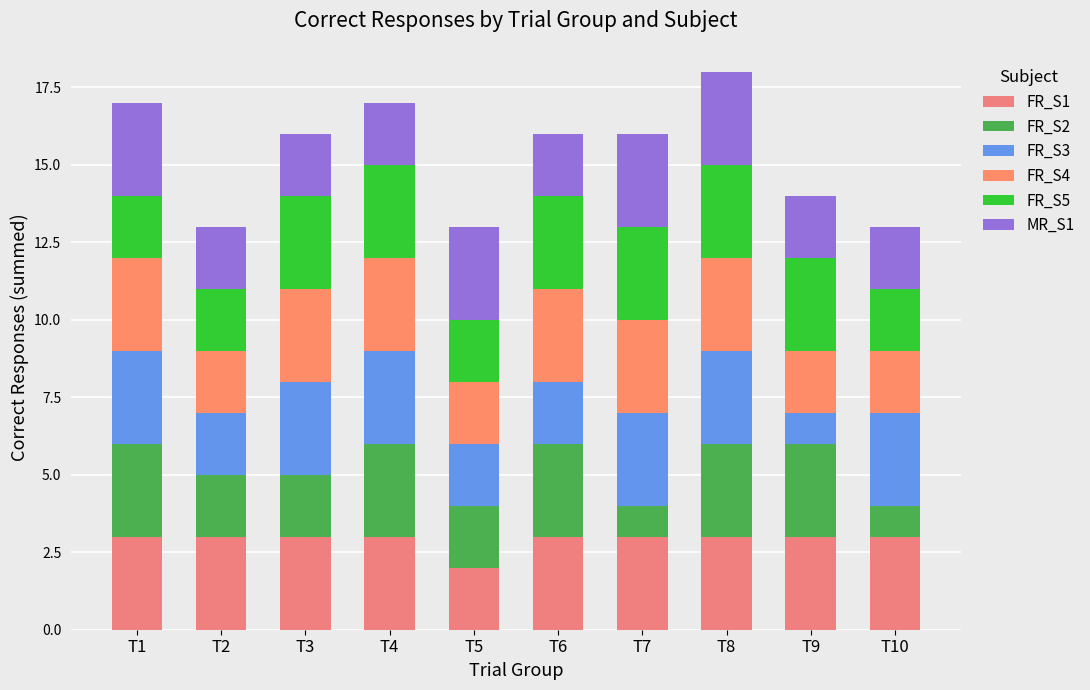

What is the total value across all series at T8?

18